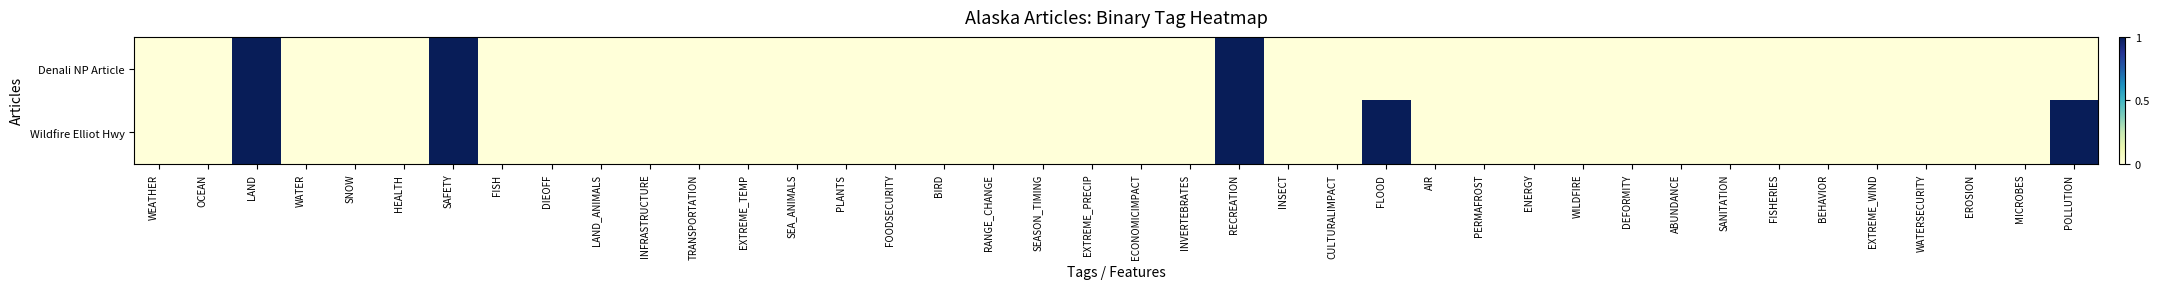

Reading right to left, what are all the values shown in this chart?

Denali NP Article: POLLUTION=0	MICROBES=0	EROSION=0	WATERSECURITY=0	EXTREME_WIND=0	BEHAVIOR=0	FISHERIES=0	SANITATION=0	ABUNDANCE=0	DEFORMITY=0	WILDFIRE=0	ENERGY=0	PERMAFROST=0	AIR=0	FLOOD=0	CULTURALIMPACT=0	INSECT=0	RECREATION=1	INVERTEBRATES=0	ECONOMICIMPACT=0	EXTREME_PRECIP=0	SEASON_TIMING=0	RANGE_CHANGE=0	BIRD=0	FOODSECURITY=0	PLANTS=0	SEA_ANIMALS=0	EXTREME_TEMP=0	TRANSPORTATION=0	INFRASTRUCTURE=0	LAND_ANIMALS=0	DIEOFF=0	FISH=0	SAFETY=1	HEALTH=0	SNOW=0	WATER=0	LAND=1	OCEAN=0	WEATHER=0
Wildfire Elliot Hwy: POLLUTION=1	MICROBES=0	EROSION=0	WATERSECURITY=0	EXTREME_WIND=0	BEHAVIOR=0	FISHERIES=0	SANITATION=0	ABUNDANCE=0	DEFORMITY=0	WILDFIRE=0	ENERGY=0	PERMAFROST=0	AIR=0	FLOOD=1	CULTURALIMPACT=0	INSECT=0	RECREATION=1	INVERTEBRATES=0	ECONOMICIMPACT=0	EXTREME_PRECIP=0	SEASON_TIMING=0	RANGE_CHANGE=0	BIRD=0	FOODSECURITY=0	PLANTS=0	SEA_ANIMALS=0	EXTREME_TEMP=0	TRANSPORTATION=0	INFRASTRUCTURE=0	LAND_ANIMALS=0	DIEOFF=0	FISH=0	SAFETY=1	HEALTH=0	SNOW=0	WATER=0	LAND=1	OCEAN=0	WEATHER=0